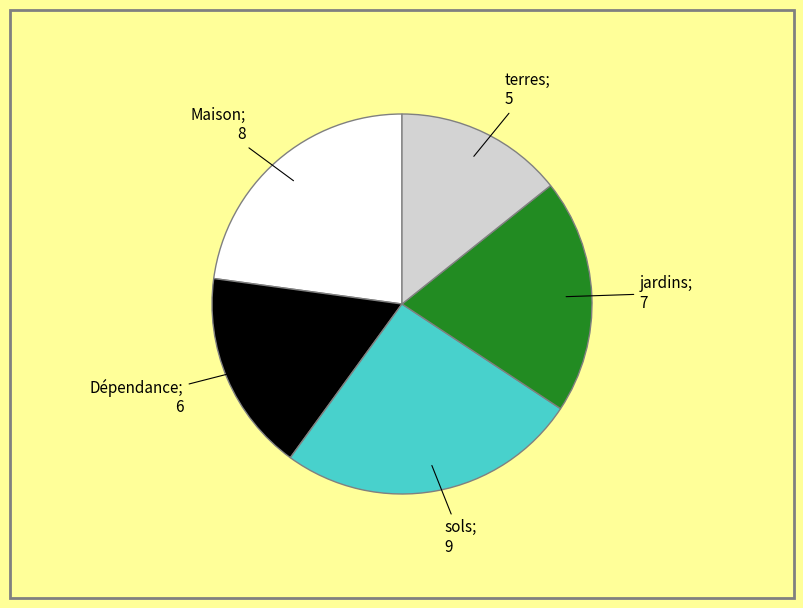

Is there a majority slice in this chart?

No